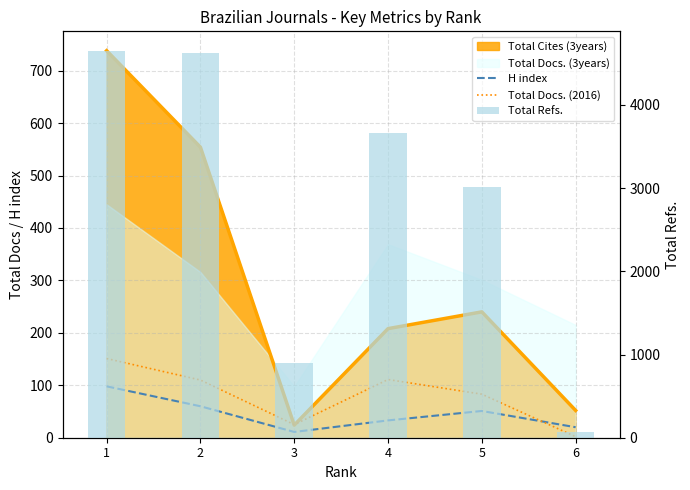

At which category is the sum across all series the highest?

1